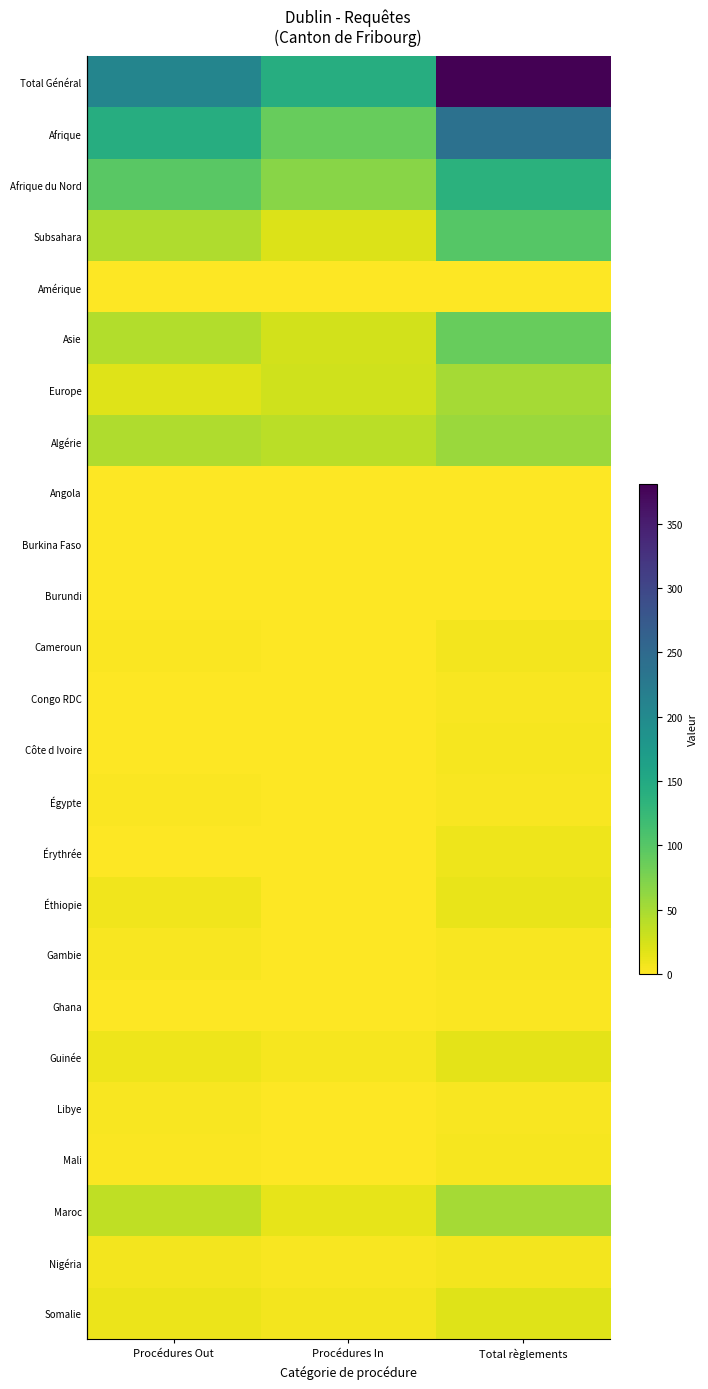

Which series has the widest spread of values?

row_0